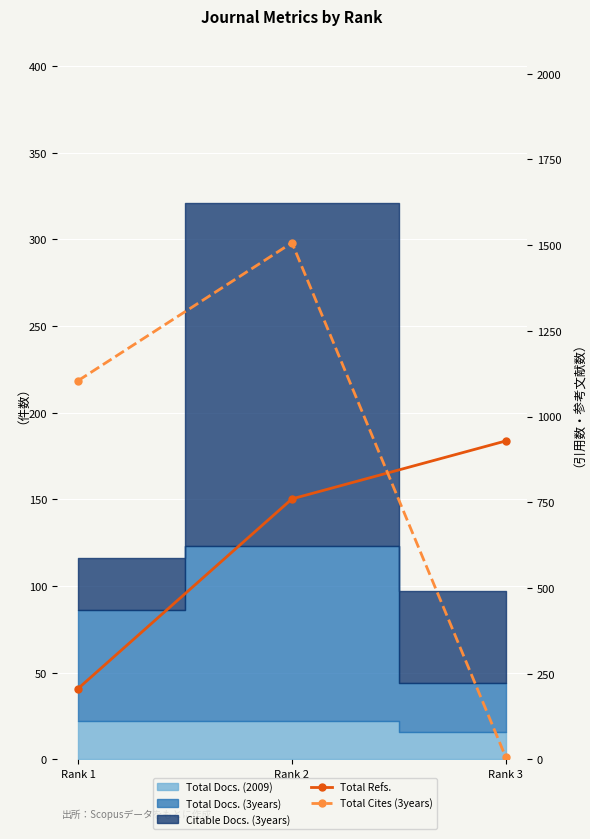

What is the difference between the maximum and minimum values in the Total Refs. series?

722